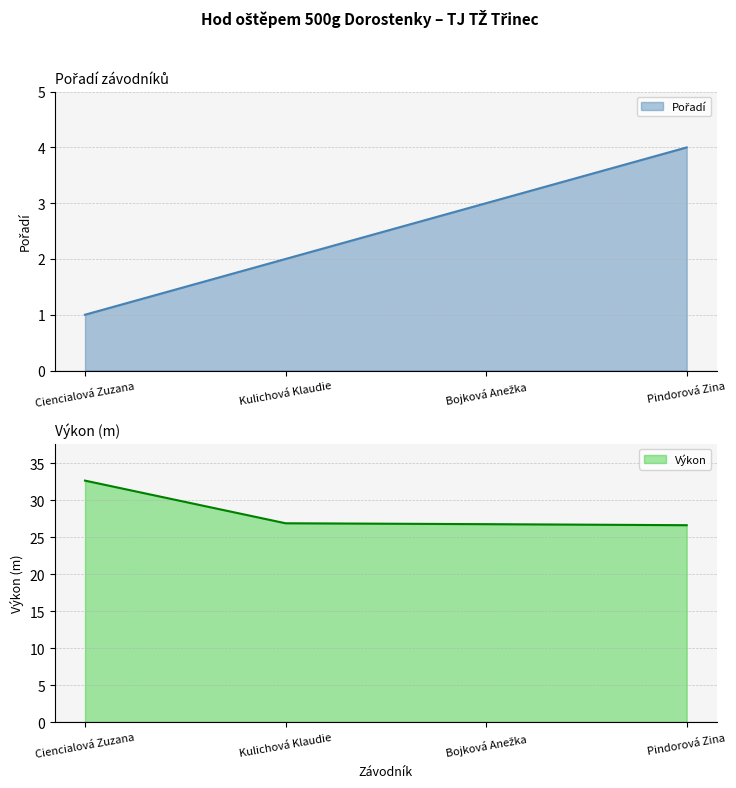

What is the value of the Pořadí point at the 3rd from the left?

3.0